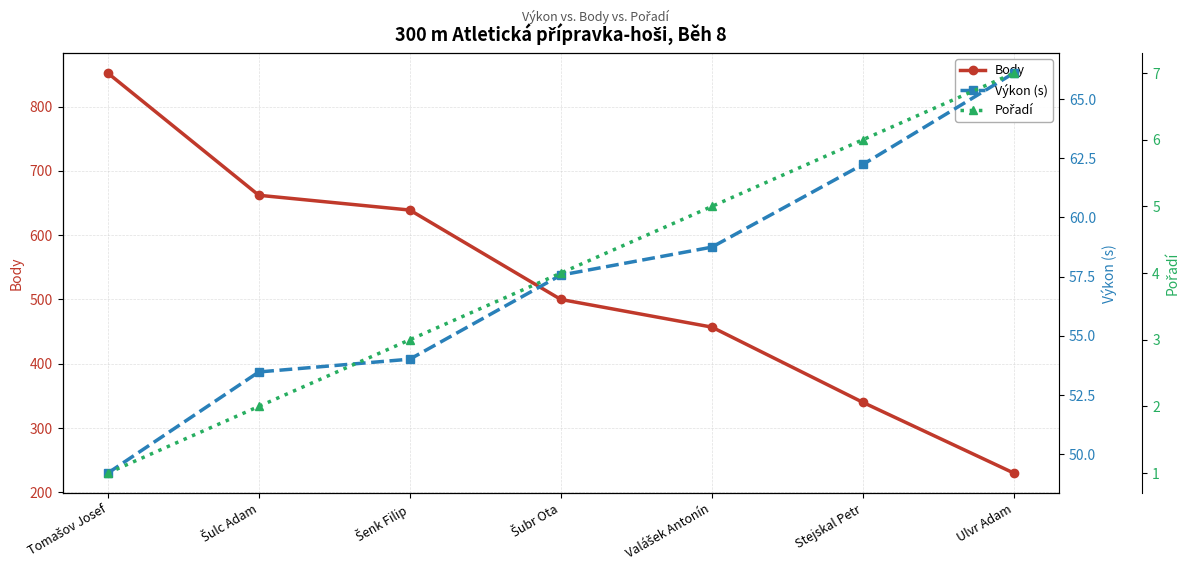

What is the label of the 7th point from the left?

Ulvr Adam